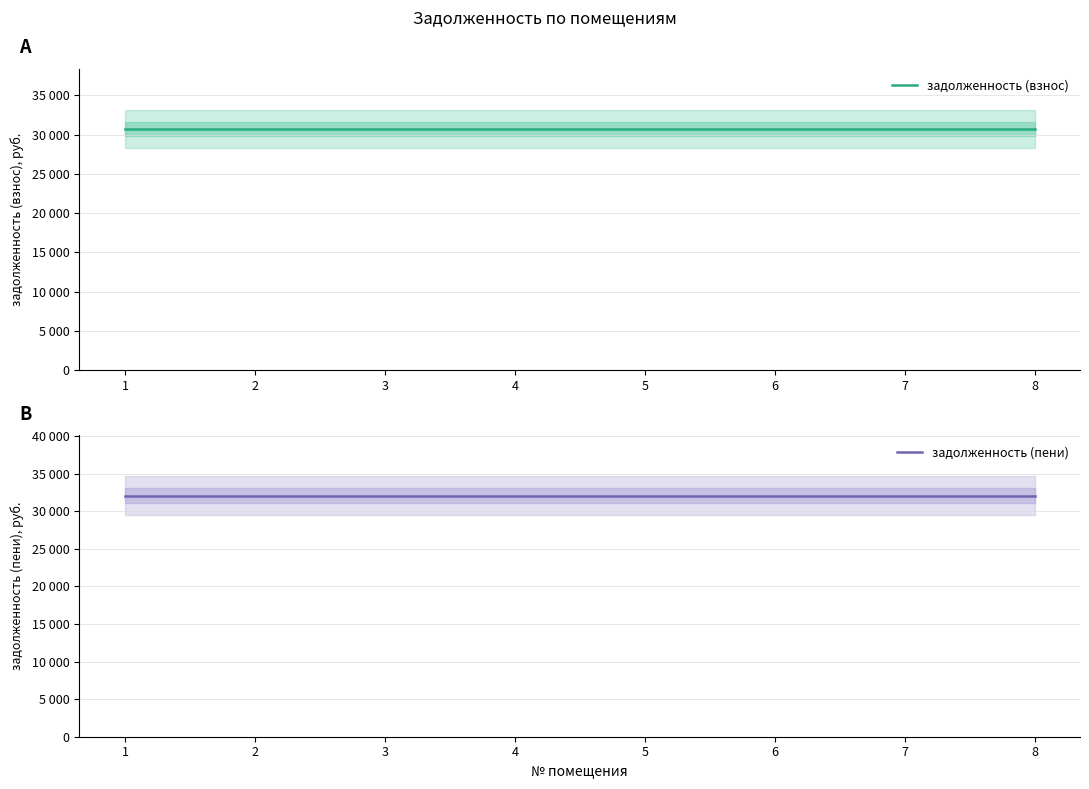

What value does the задолженность (взнос) series have at 2?

30737.3